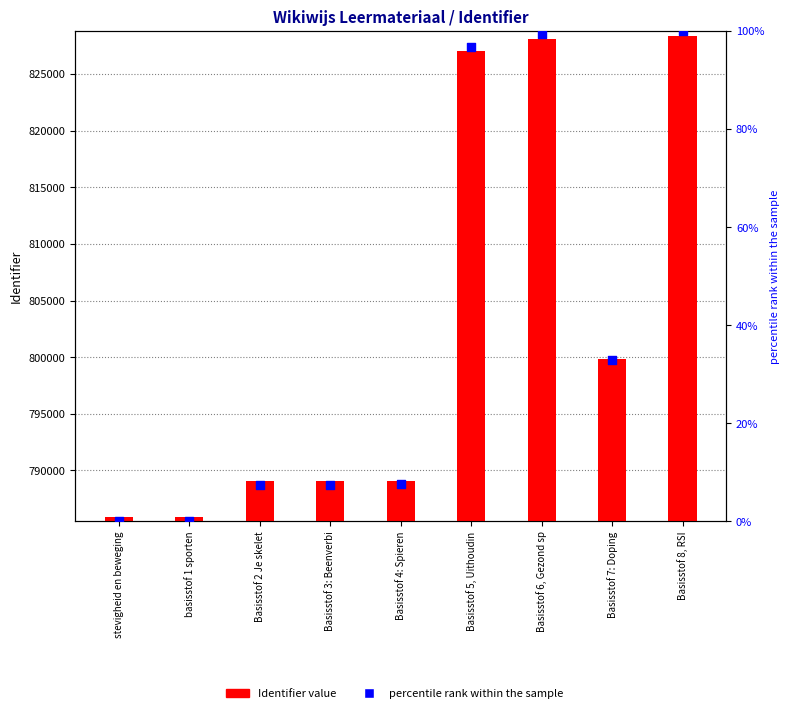

What are all the series names shown in the legend?

Identifier value, percentile rank within the sample